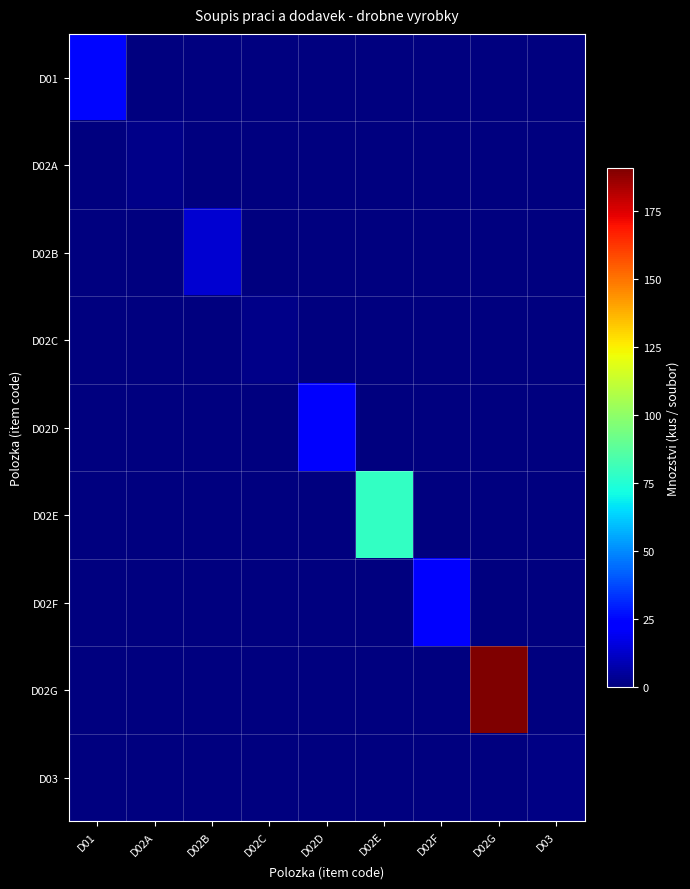

What is the difference between the highest and lowest values at D02E?

79